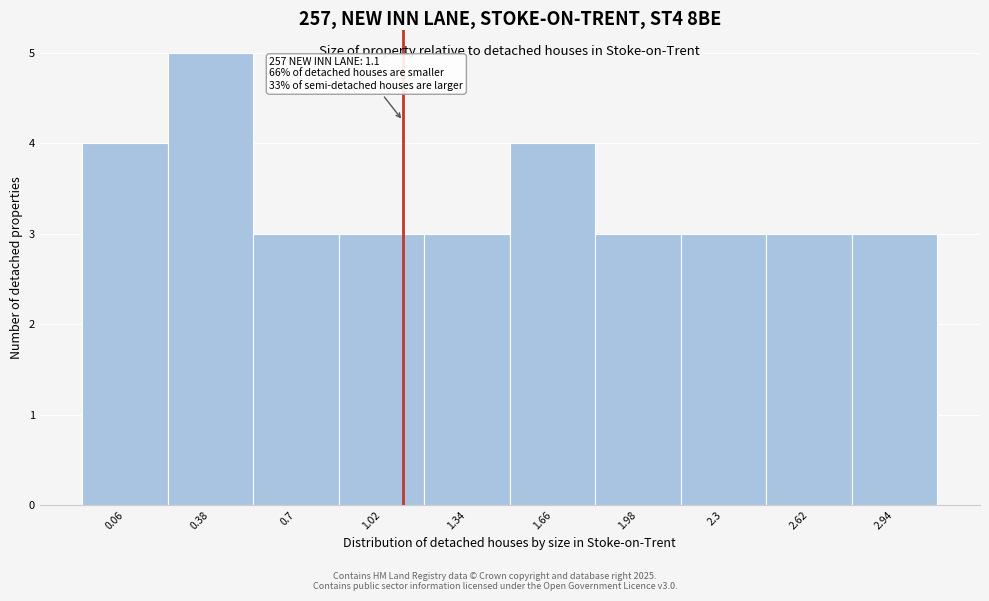

Which range on the x-axis has the tallest bar?

0.22 to 0.54